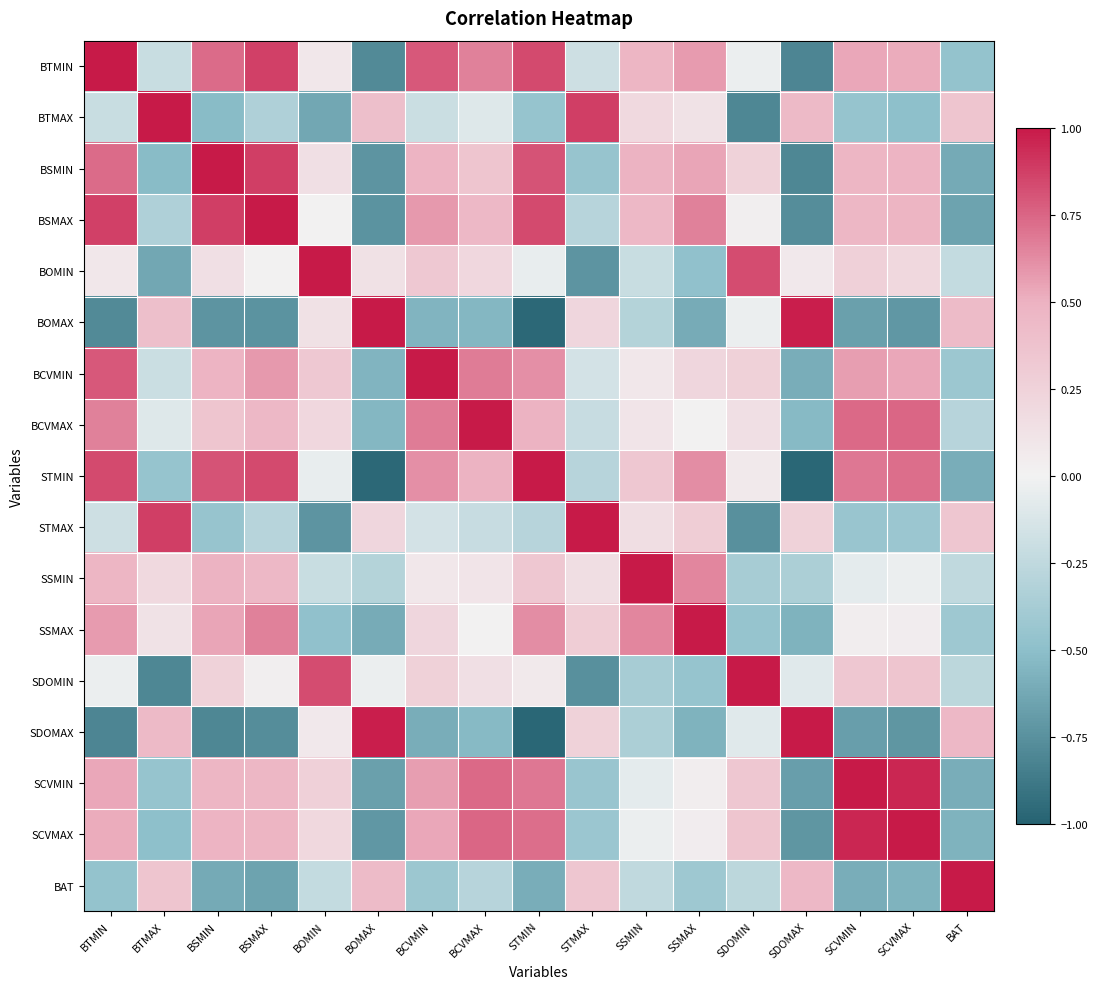

Count the number of categories in the chart.

17